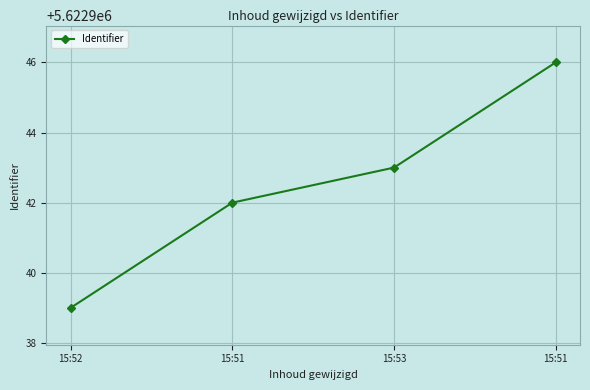

The chart shows a value of 5622939 at 15:52. True or false?

True